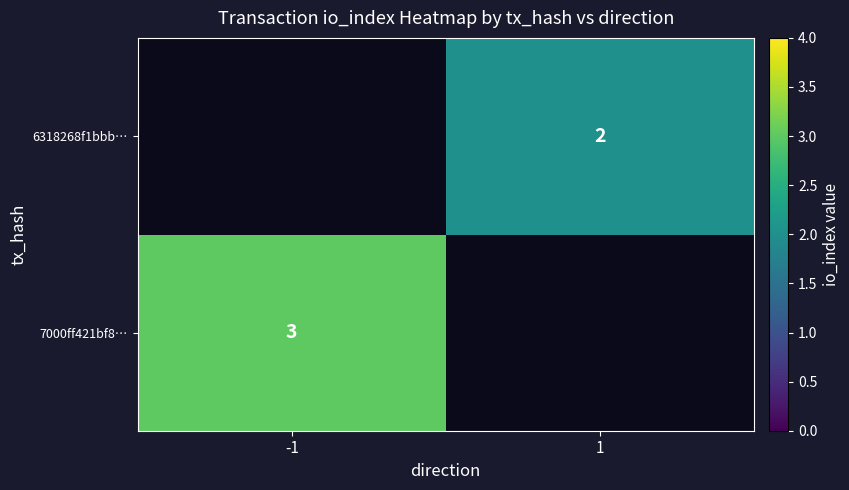

The 6318268f1bbb… series shows 1 at 1. True or false?

False